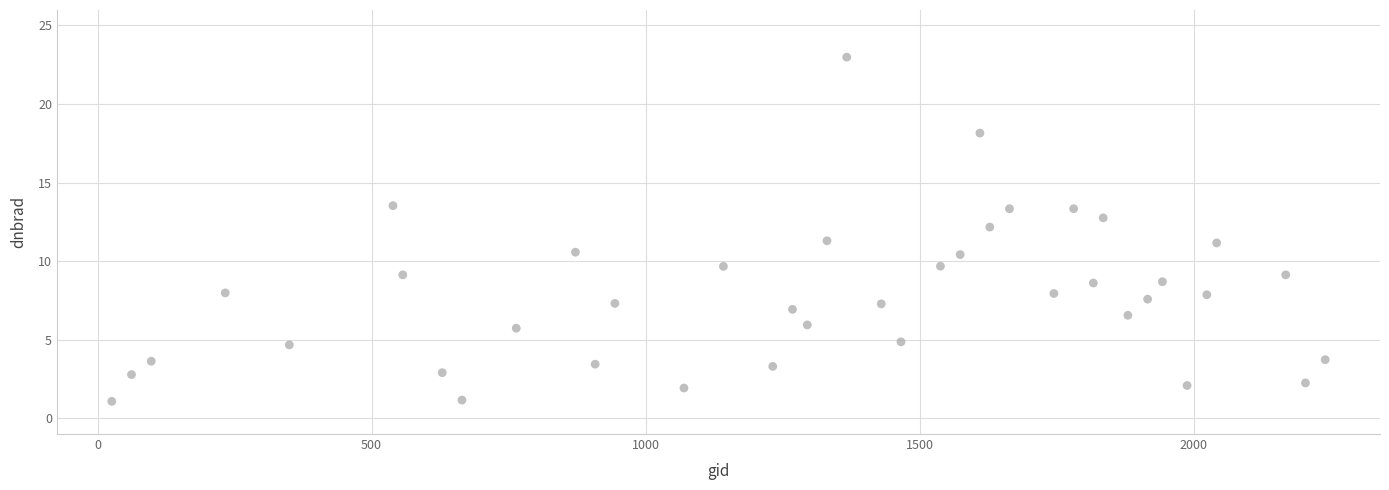

What is the range of Y values (max minus min)?

21.9